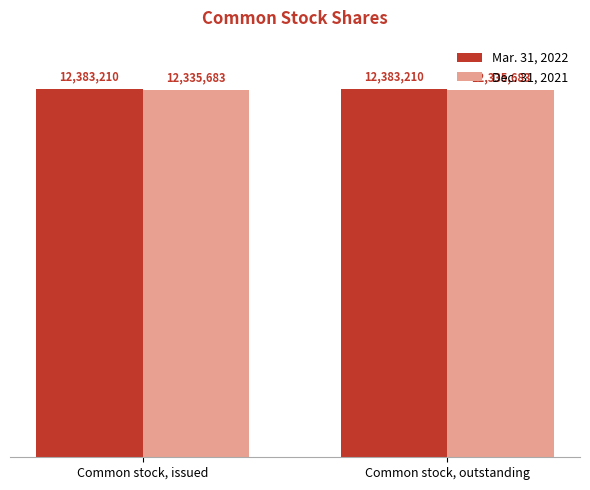

What is the highest value of the Dec. 31, 2021 series?

12335683